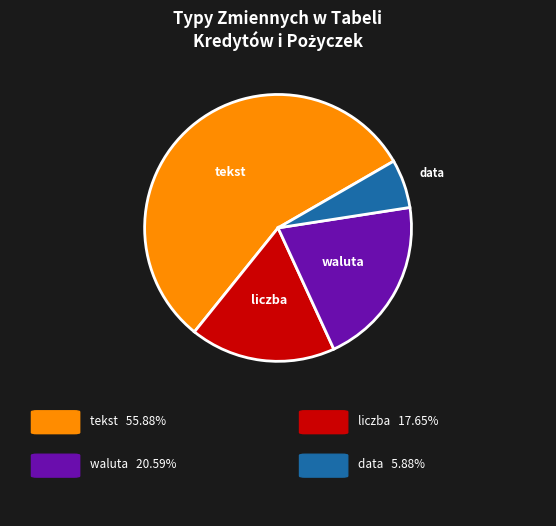

Is there any slice that represents more than half of the pie?

Yes